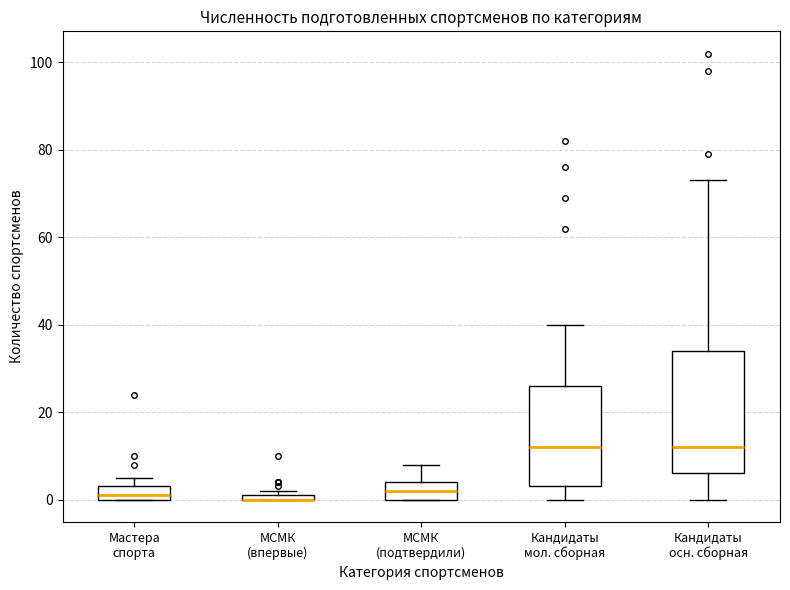

Where is the lower edge of the box for МСМК (впервые) on the y-axis? The values are not printed on the chart, so give them approximately, as read against the axis.

0